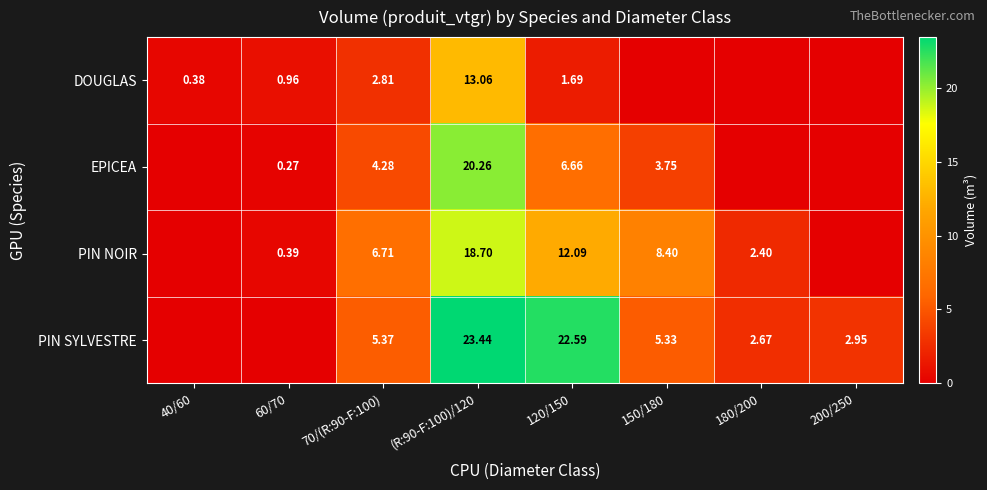

Rank the series at 120/150 from highest to lowest value.

PIN SYLVESTRE, PIN NOIR, EPICEA, DOUGLAS